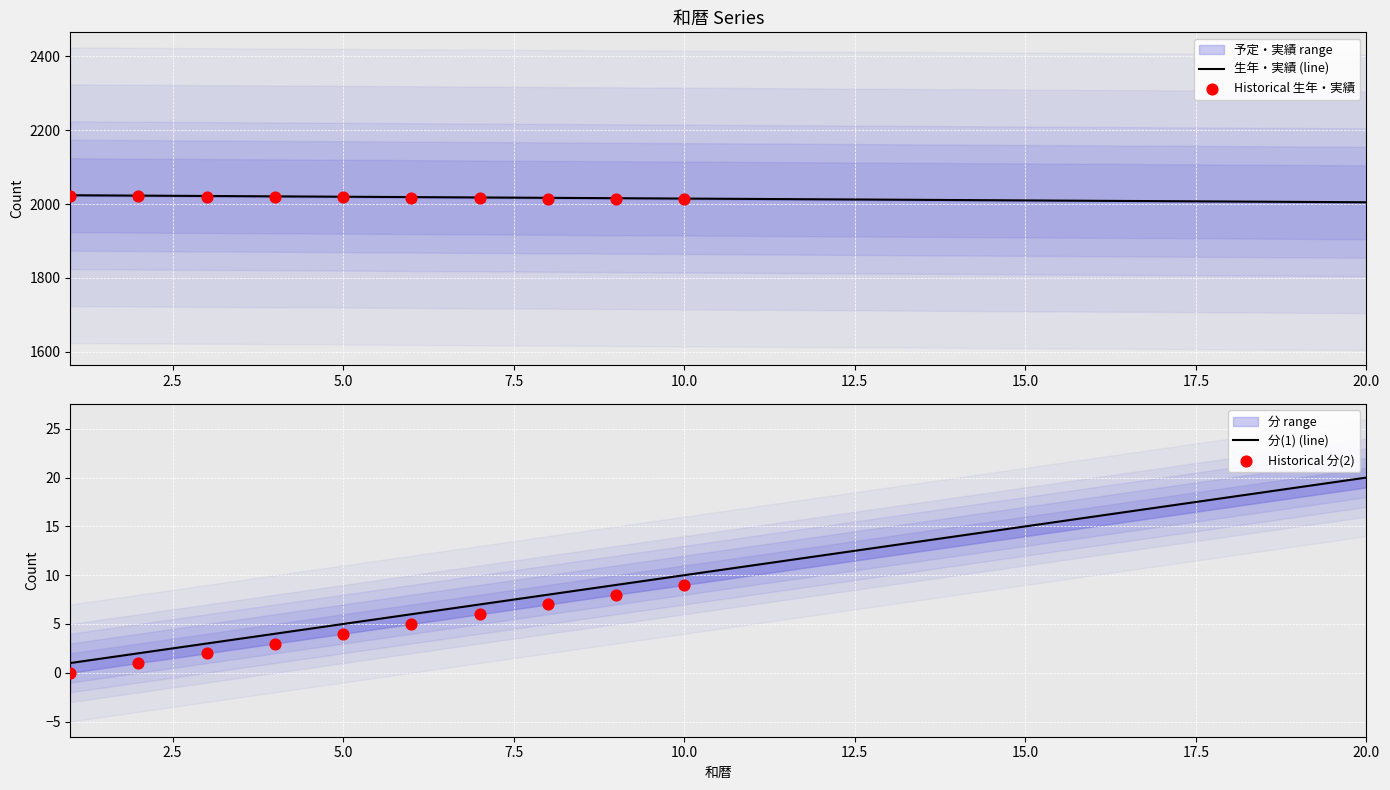

Is the value of 分(1) at 19 greater than the value of 生年・実績 at 5?

No